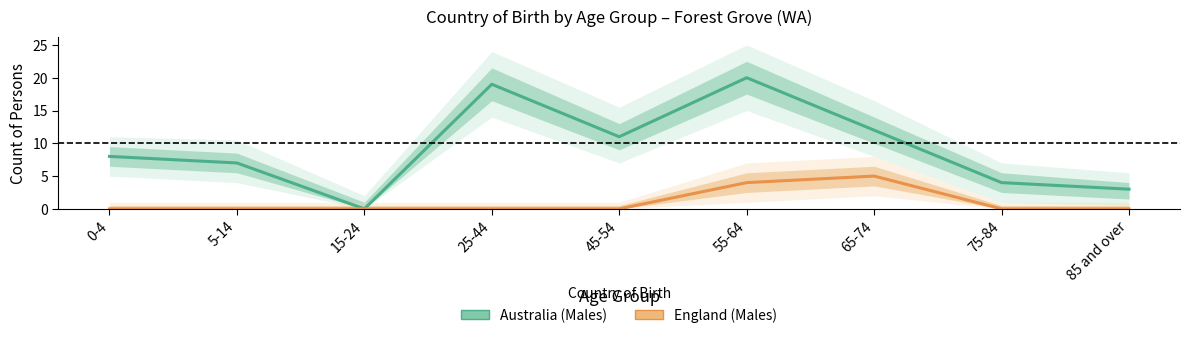

What is the sum of the Australia (Males) values at 0-4 and 25-44?

27